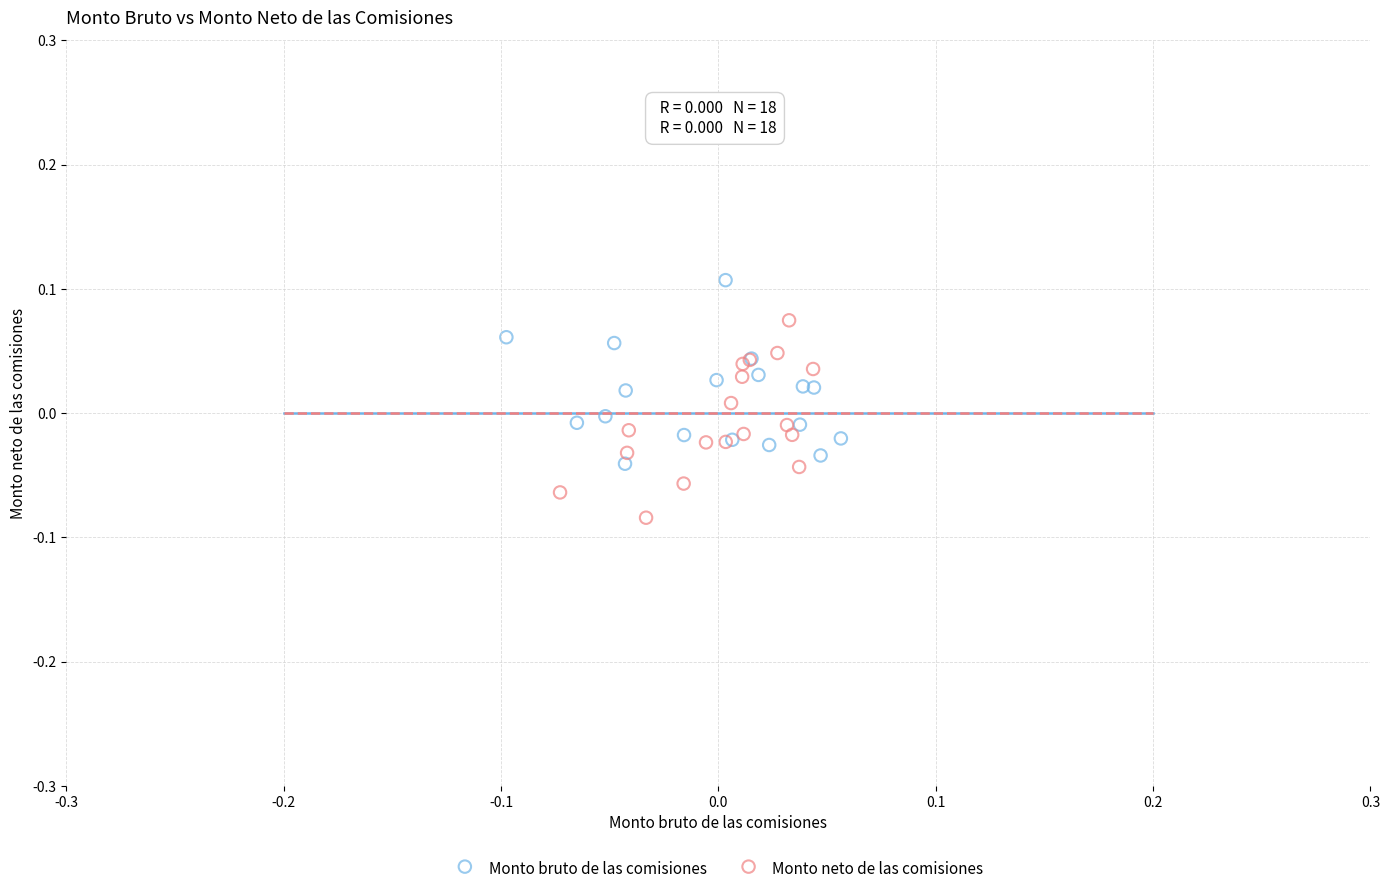

Which series has the largest Y range (max minus min)?

Monto neto de las comisiones